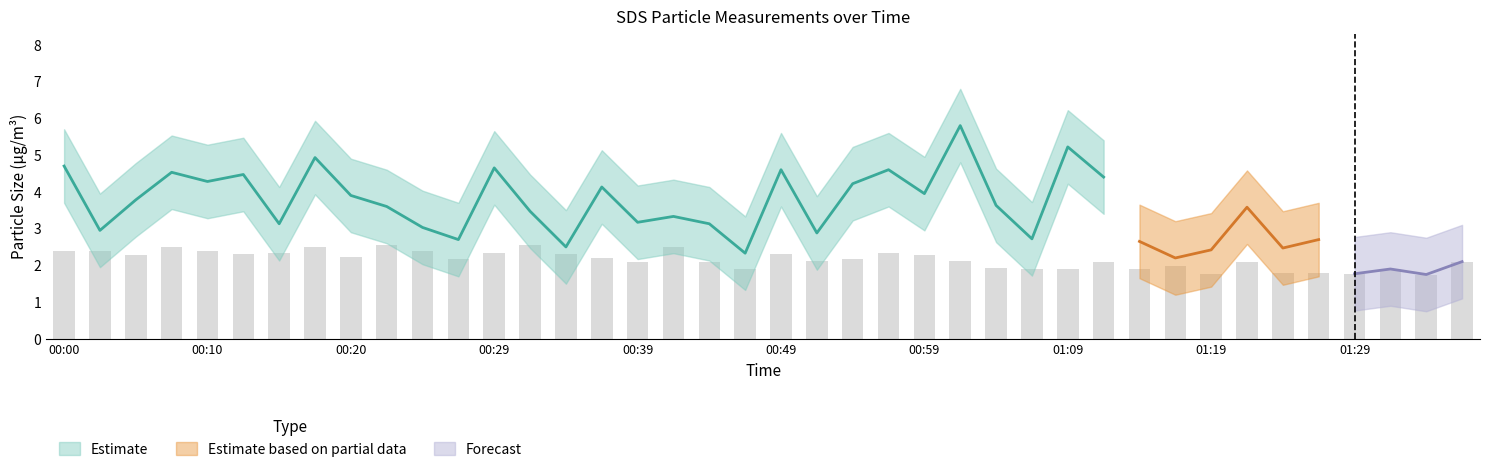

What position from the right is 01:35?

3